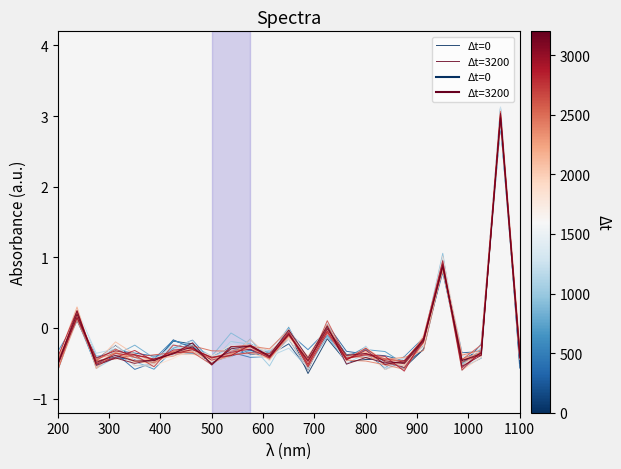

Does the chart have visible grid lines?

No